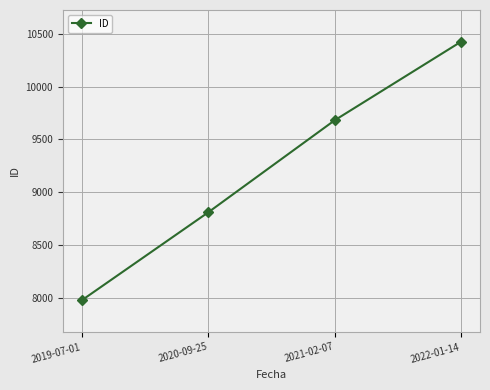

Rank the categories by value from lowest to highest.

2019-07-01, 2020-09-25, 2021-02-07, 2022-01-14